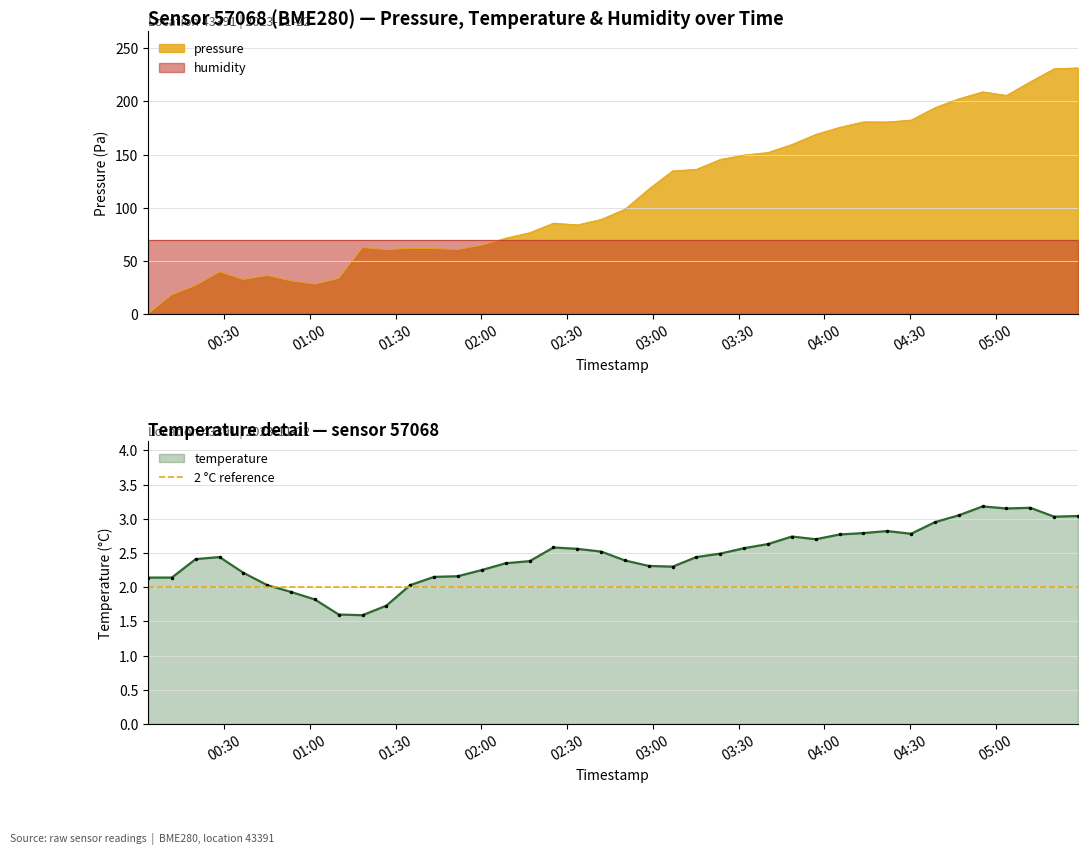

Does the chart have visible grid lines?

Yes